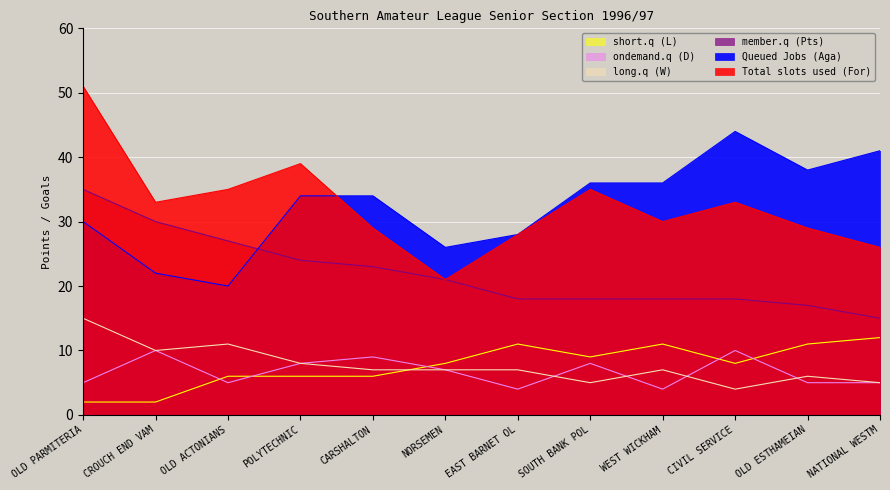

What is the difference between the second highest and second lowest values in the ondemand.q (D) series?

6